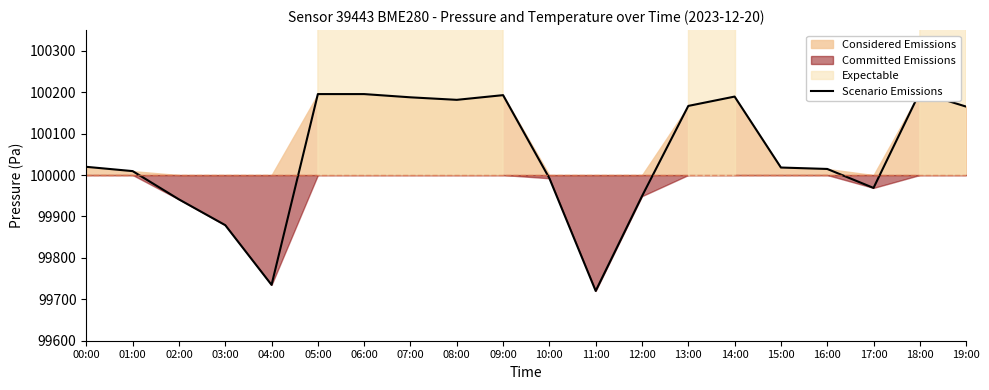

Reading right to left, transcribe all the data shown in this chart.

100165.2	100199.9	99968.9	100014.7	100018.2	100189.4	100166.9	99949.0	99720.2	99992.2	100192.9	100181.6	100187.7	100195.5	100195.5	99734.8	99879.0	99941.2	100009.5	100019.8